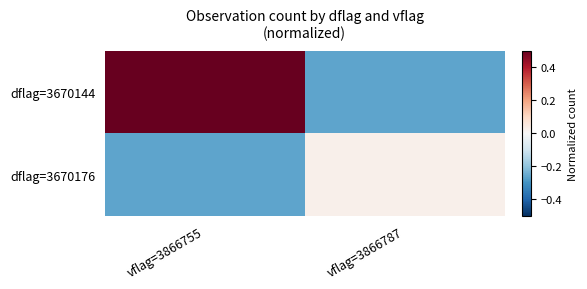

Which series changed the most between vflag=3866755 and vflag=3866787?

dflag=3670144